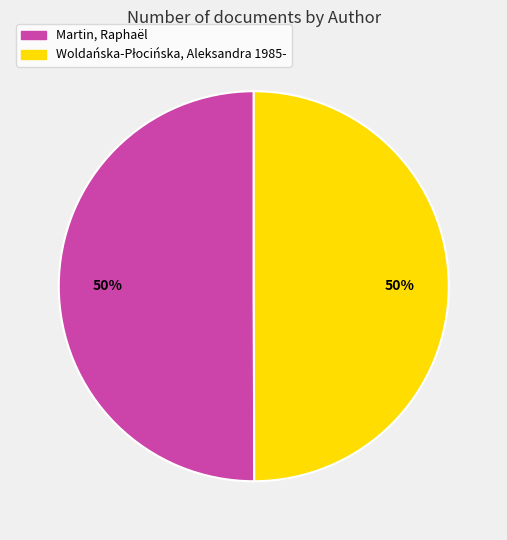

Is it true that Martin, Raphaël is 56% of the pie?

False